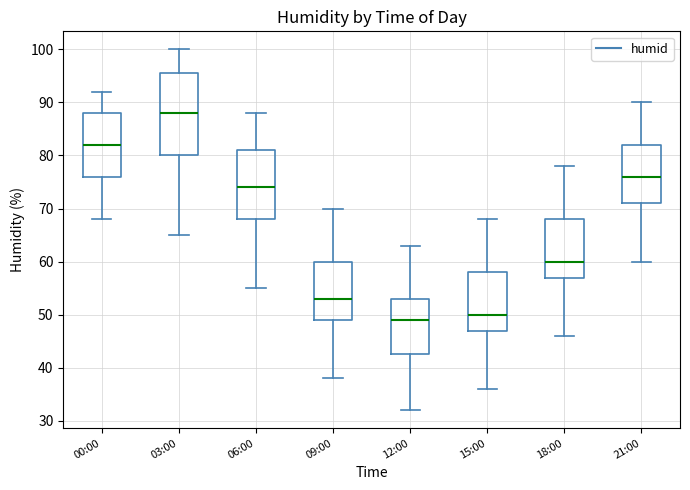

Reading left to right, transcribe this box plot: for each box, give where its median line is, the range the box spans, and where its two whiskers end, as read against the y-axis. The values are not printed on the chart, so give them approximately, as read against the axis.

00:00: median 82, box 76 to 88, whiskers 68 to 92
03:00: median 88, box 80 to 96, whiskers 65 to 100
06:00: median 74, box 68 to 81, whiskers 55 to 88
09:00: median 53, box 49 to 60, whiskers 38 to 70
12:00: median 49, box 43 to 53, whiskers 32 to 63
15:00: median 50, box 47 to 58, whiskers 36 to 68
18:00: median 60, box 57 to 68, whiskers 46 to 78
21:00: median 76, box 71 to 82, whiskers 60 to 90